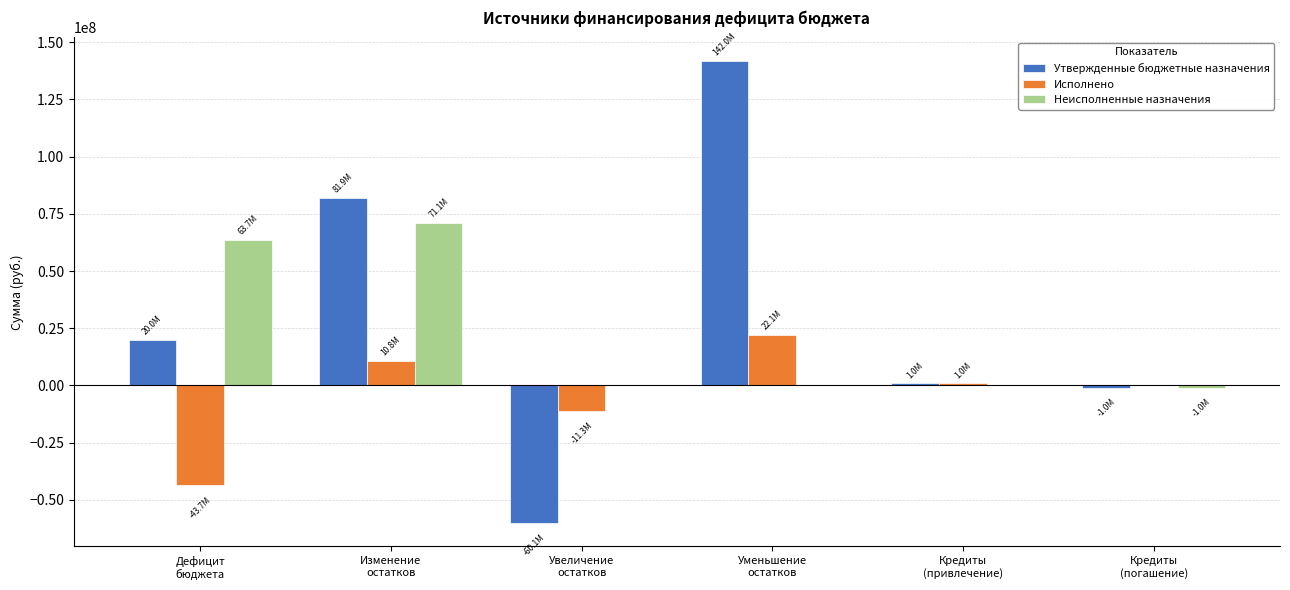

What is the maximum value for Утвержденные бюджетные назначения?

142018060.2